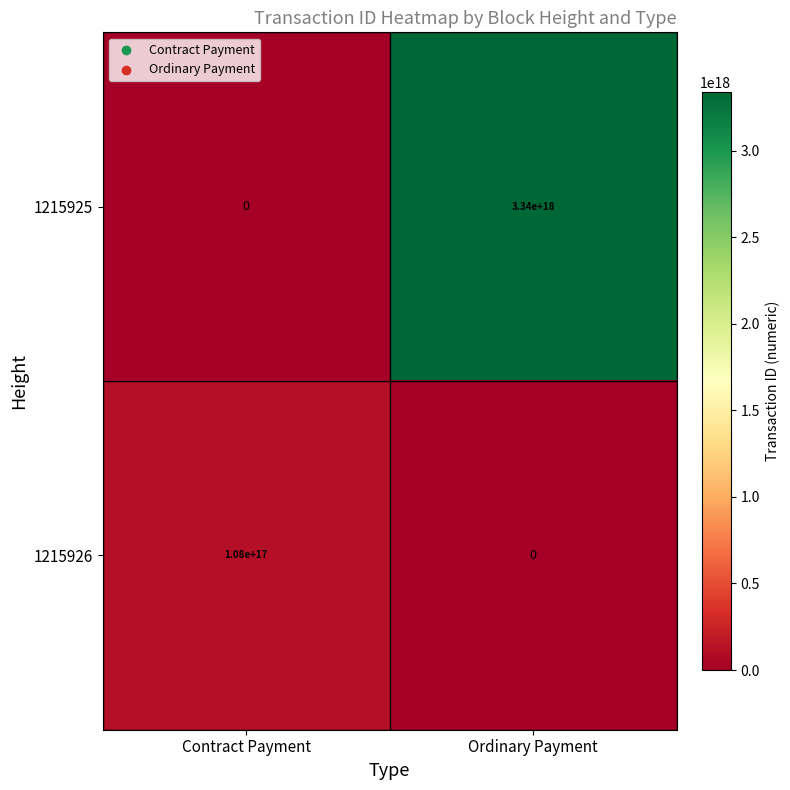

True or false: 1215926 has a value of 24288566879512840 at Contract Payment.

False